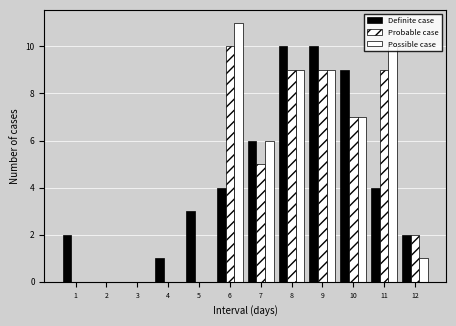

Count the number of data series in this chart.

3